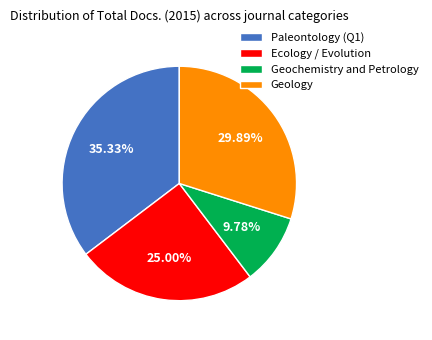

To the nearest percent, what is the difference between the largest and smallest slice percentages?

26%